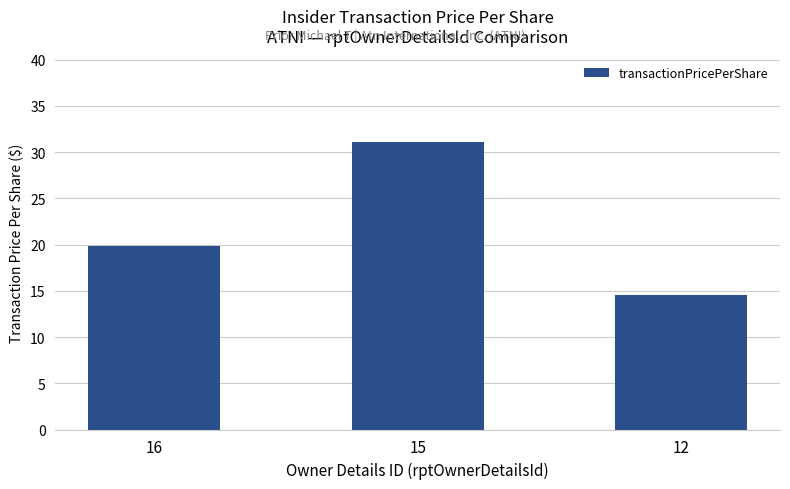

List the labels in order of value, largest first.

15, 16, 12